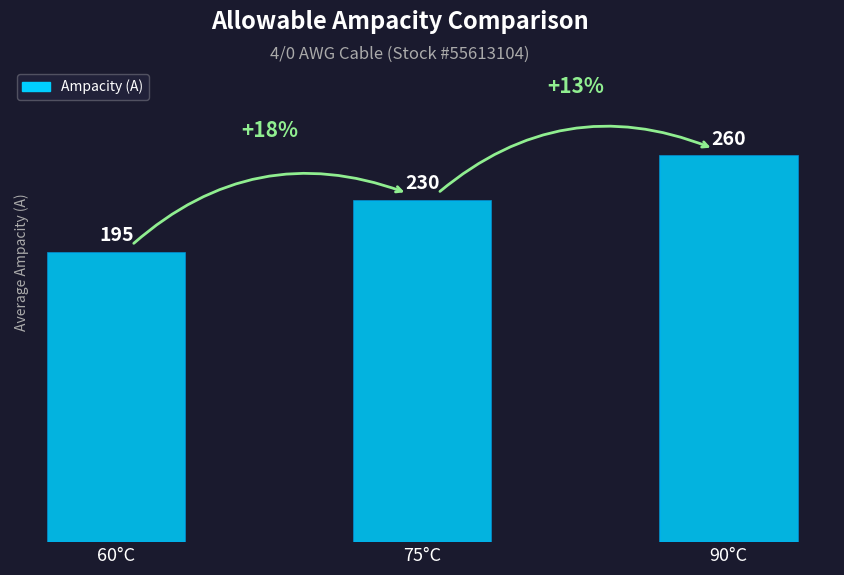

What is the label of the 2nd bar from the left?

75°C